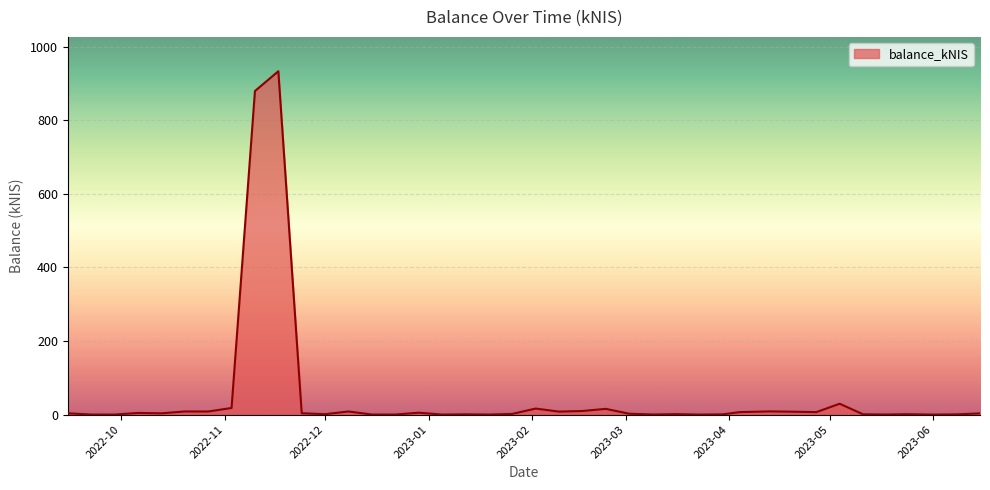

What is the maximum value shown in the chart?

933.5